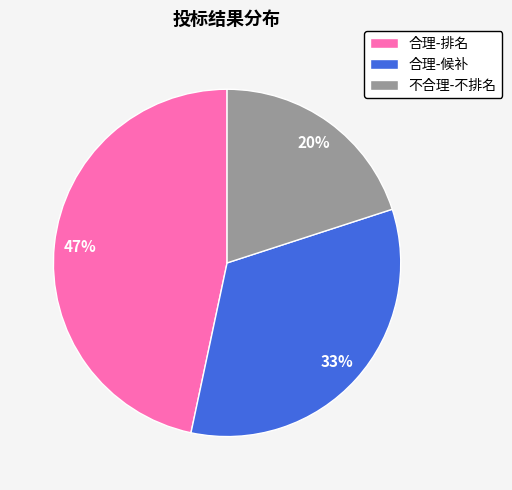

Does 合理-候补 account for over 50% of the chart?

No